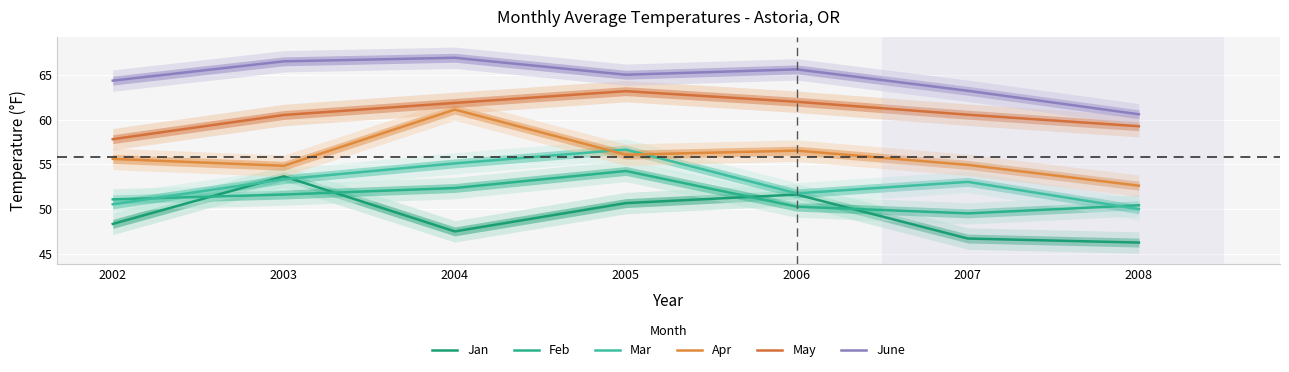

How many data points in Feb are less than 51?

3